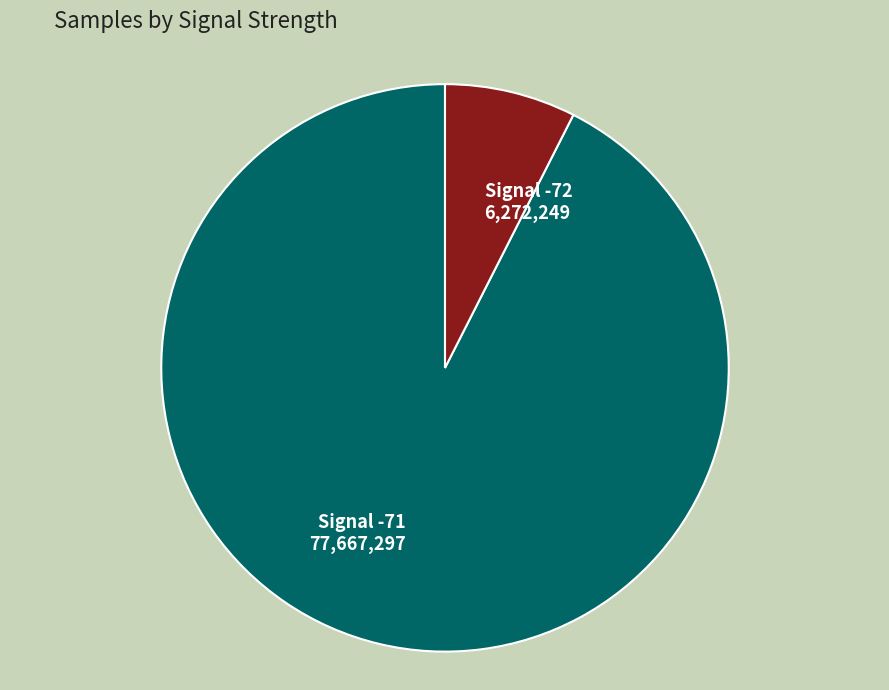

Between Signal -72 6,272,249 and Signal -71 77,667,297, which is larger?

Signal -71 77,667,297